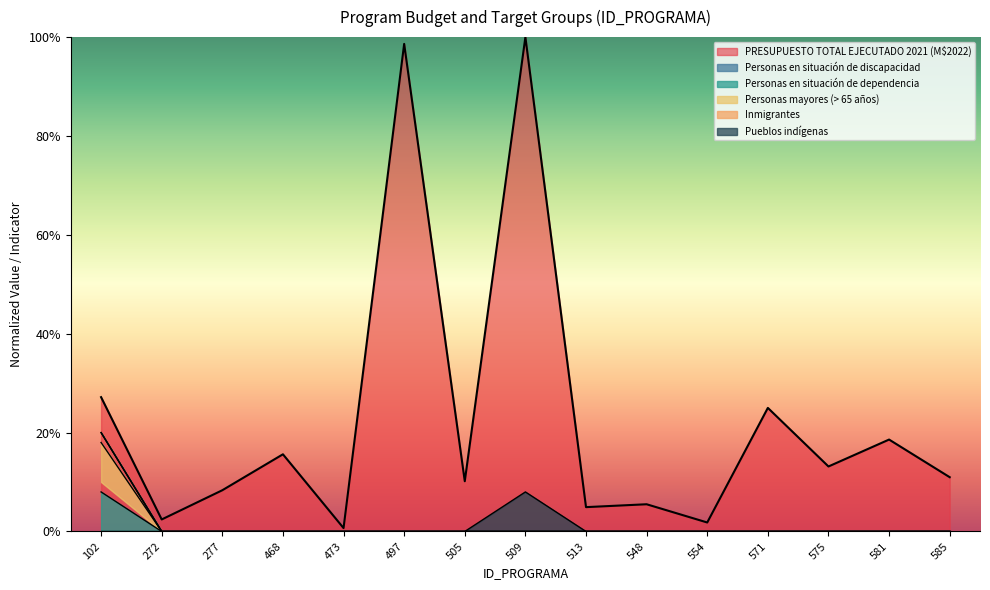

At how many categories does at least one series exceed 0?

15